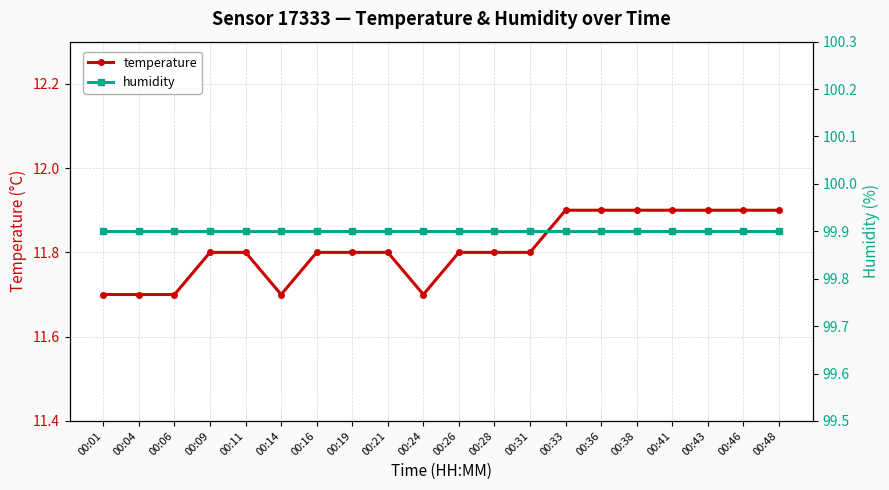

Which series has the widest spread of values?

temperature